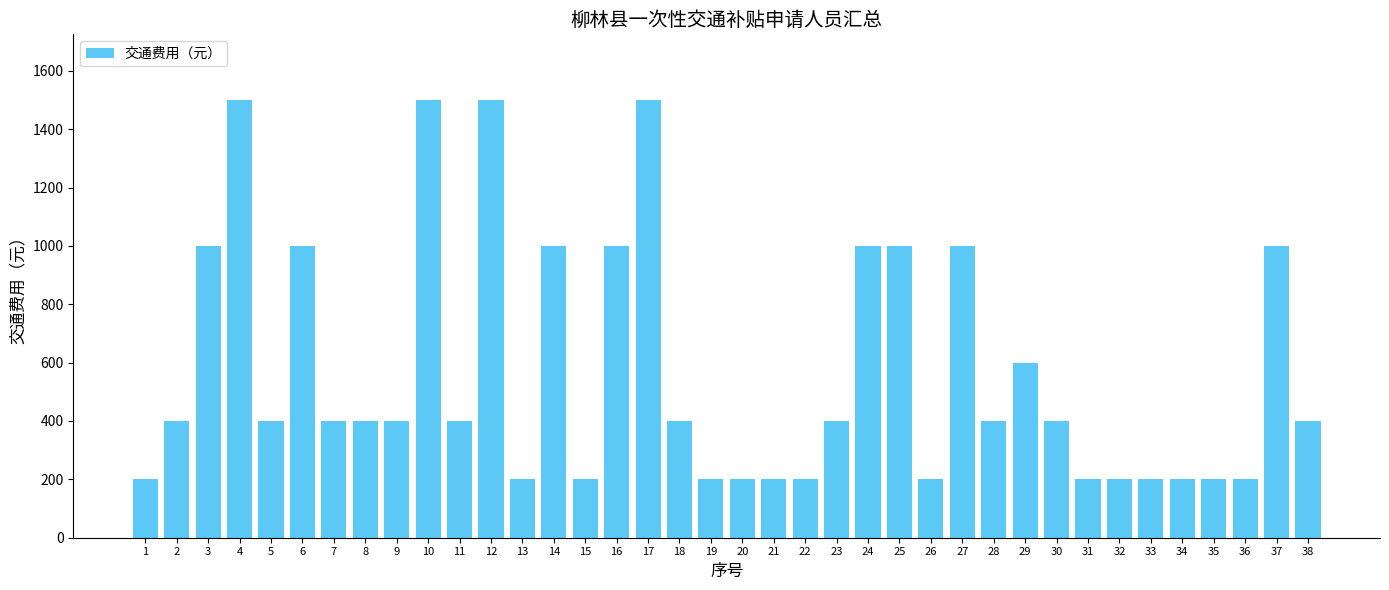

How many bars are there in total?

38